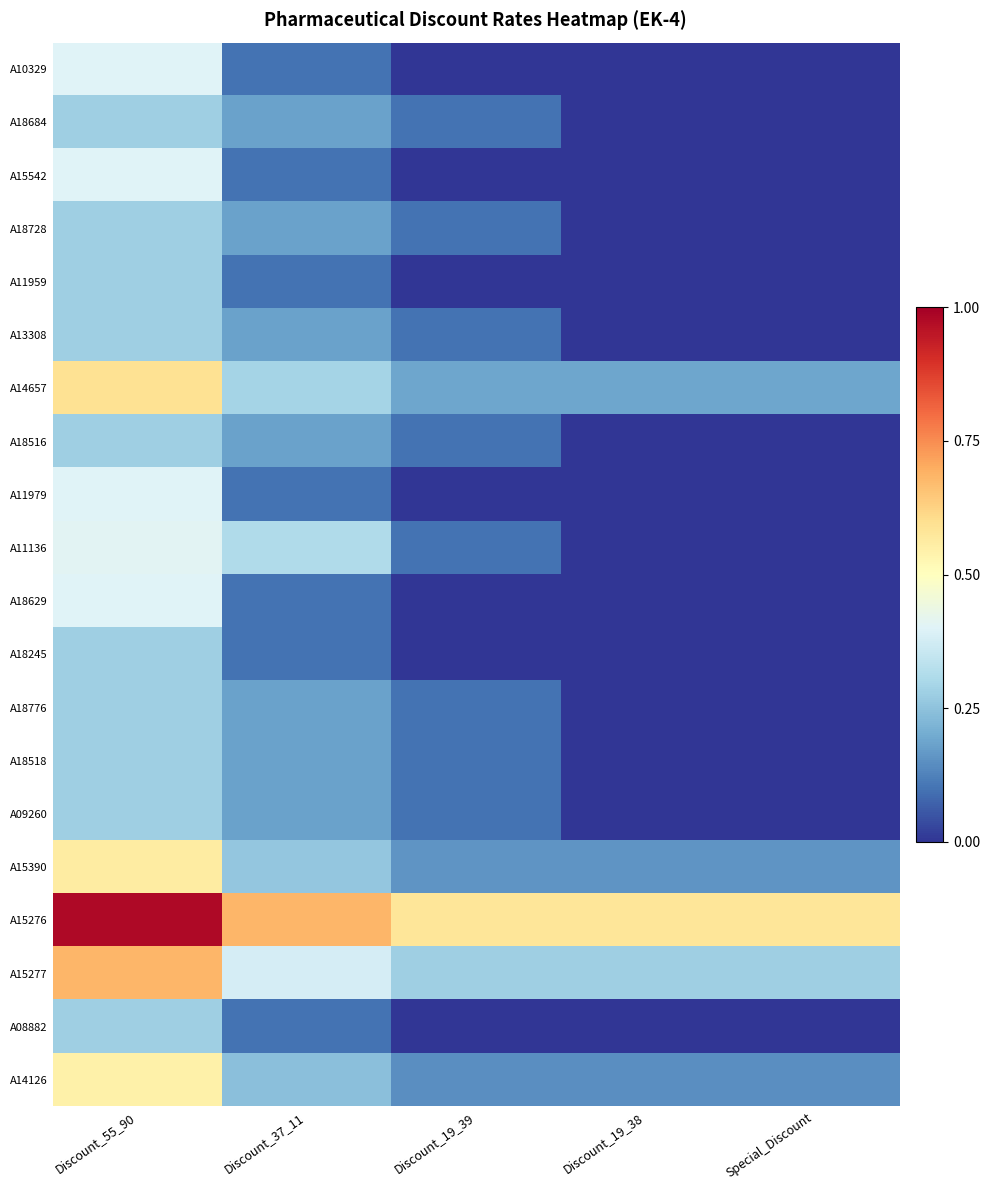

Reading left to right, list all the values displayed in this chart.

A10329: Discount_55_90=0.4	Discount_37_11=0.1	Discount_19_39=0.0	Discount_19_38=0.0	Special_Discount=0.0
A18684: Discount_55_90=0.3	Discount_37_11=0.2	Discount_19_39=0.1	Discount_19_38=0.0	Special_Discount=0.0
A15542: Discount_55_90=0.4	Discount_37_11=0.1	Discount_19_39=0.0	Discount_19_38=0.0	Special_Discount=0.0
A18728: Discount_55_90=0.3	Discount_37_11=0.2	Discount_19_39=0.1	Discount_19_38=0.0	Special_Discount=0.0
A11959: Discount_55_90=0.3	Discount_37_11=0.1	Discount_19_39=0.0	Discount_19_38=0.0	Special_Discount=0.0
A13308: Discount_55_90=0.3	Discount_37_11=0.2	Discount_19_39=0.1	Discount_19_38=0.0	Special_Discount=0.0
A14657: Discount_55_90=0.6	Discount_37_11=0.3	Discount_19_39=0.2	Discount_19_38=0.2	Special_Discount=0.2
A18516: Discount_55_90=0.3	Discount_37_11=0.2	Discount_19_39=0.1	Discount_19_38=0.0	Special_Discount=0.0
A11979: Discount_55_90=0.4	Discount_37_11=0.1	Discount_19_39=0.0	Discount_19_38=0.0	Special_Discount=0.0
A11136: Discount_55_90=0.4	Discount_37_11=0.3	Discount_19_39=0.1	Discount_19_38=0.0	Special_Discount=0.0
A18629: Discount_55_90=0.4	Discount_37_11=0.1	Discount_19_39=0.0	Discount_19_38=0.0	Special_Discount=0.0
A18245: Discount_55_90=0.3	Discount_37_11=0.1	Discount_19_39=0.0	Discount_19_38=0.0	Special_Discount=0.0
A18776: Discount_55_90=0.3	Discount_37_11=0.2	Discount_19_39=0.1	Discount_19_38=0.0	Special_Discount=0.0
A18518: Discount_55_90=0.3	Discount_37_11=0.2	Discount_19_39=0.1	Discount_19_38=0.0	Special_Discount=0.0
A09260: Discount_55_90=0.3	Discount_37_11=0.2	Discount_19_39=0.1	Discount_19_38=0.0	Special_Discount=0.0
A15390: Discount_55_90=0.6	Discount_37_11=0.3	Discount_19_39=0.2	Discount_19_38=0.2	Special_Discount=0.2
A15276: Discount_55_90=1.0	Discount_37_11=0.7	Discount_19_39=0.6	Discount_19_38=0.6	Special_Discount=0.6
A15277: Discount_55_90=0.7	Discount_37_11=0.4	Discount_19_39=0.3	Discount_19_38=0.3	Special_Discount=0.3
A08882: Discount_55_90=0.3	Discount_37_11=0.1	Discount_19_39=0.0	Discount_19_38=0.0	Special_Discount=0.0
A14126: Discount_55_90=0.5	Discount_37_11=0.2	Discount_19_39=0.1	Discount_19_38=0.1	Special_Discount=0.1